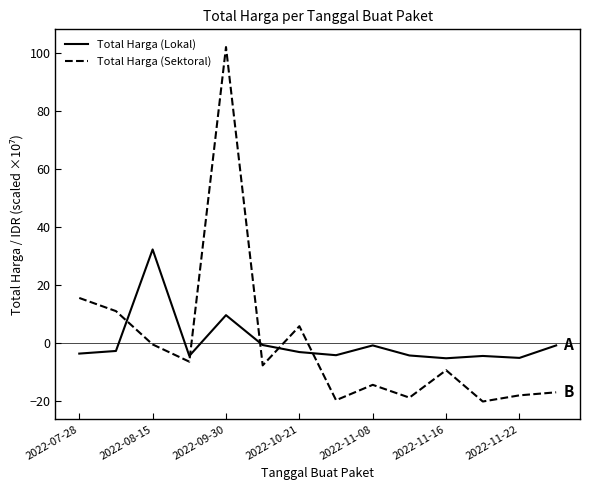

What are all the series names shown in the legend?

Total Harga (Lokal), Total Harga (Sektoral)